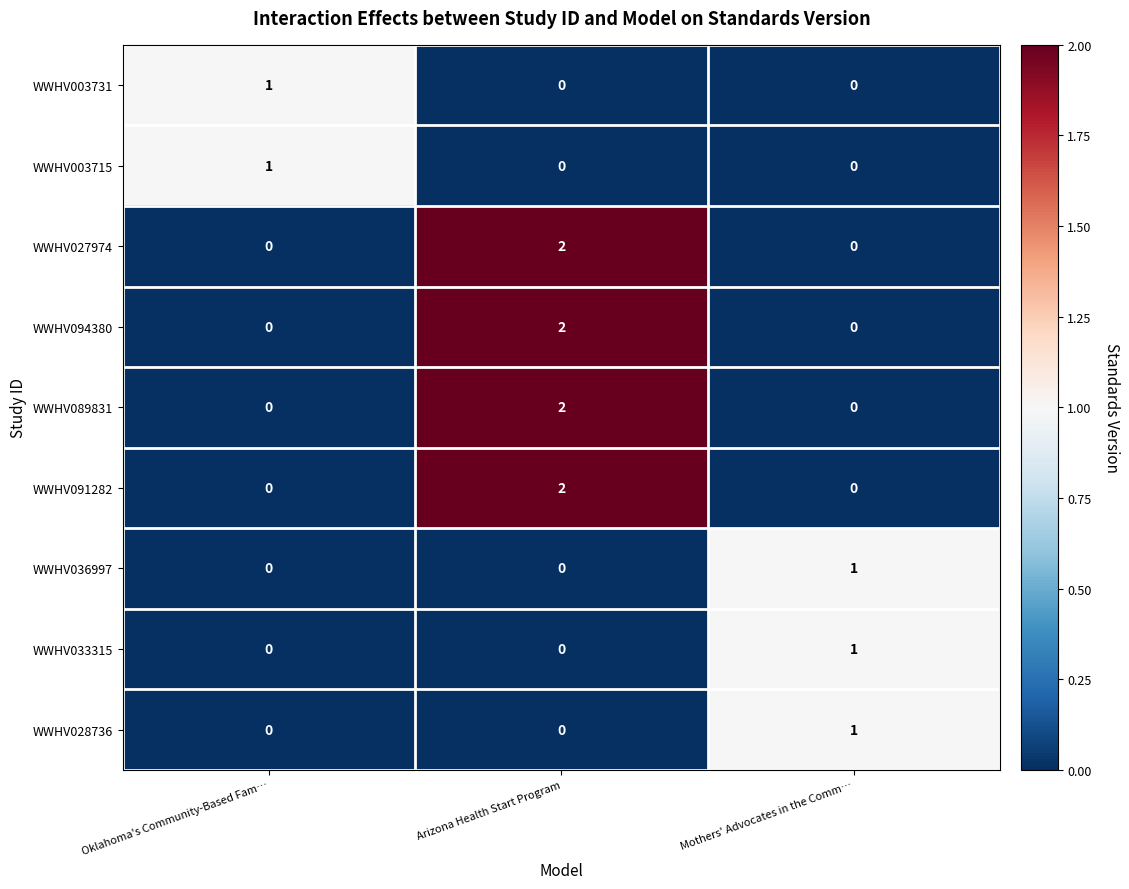

How many categories are shown in the chart?

3